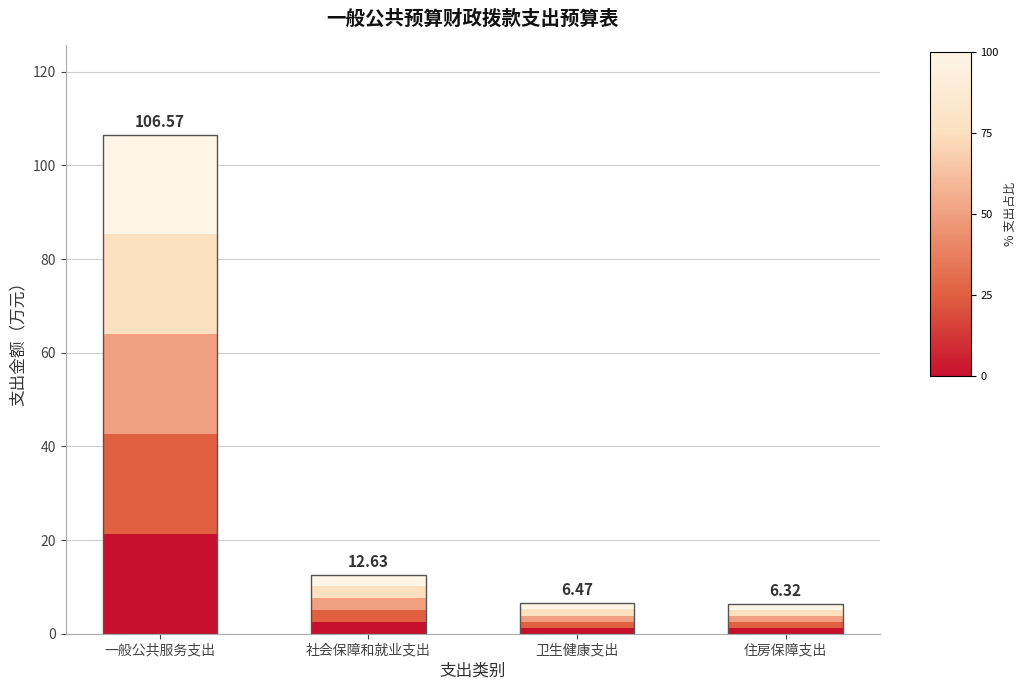

What is the difference between the maximum and minimum values?

100.2